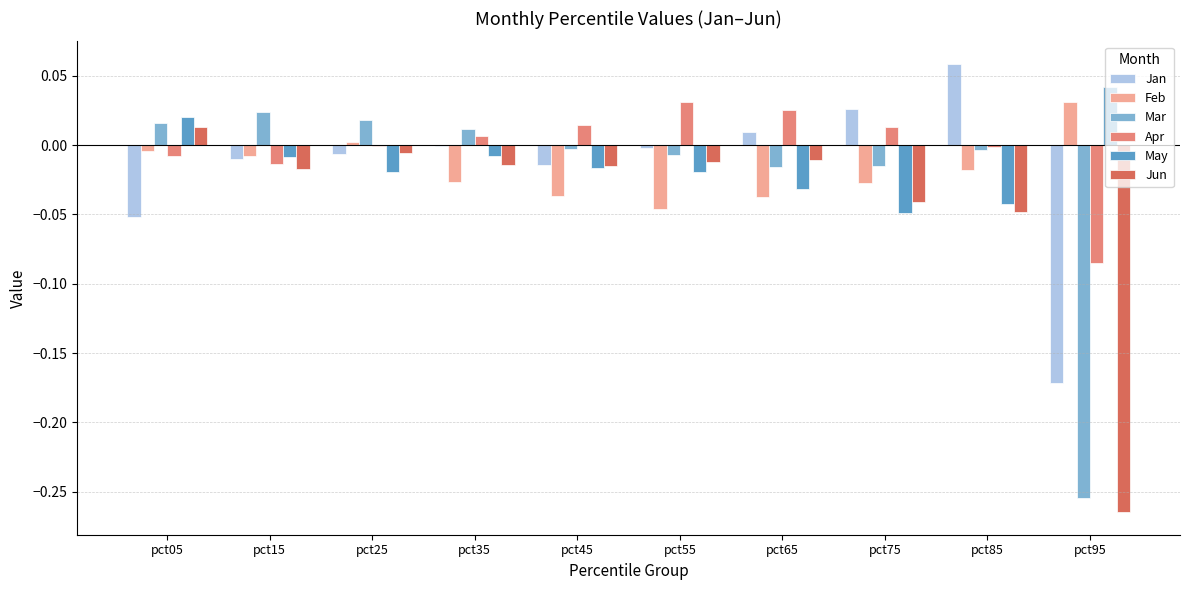

At which label does May reach its peak?

pct95